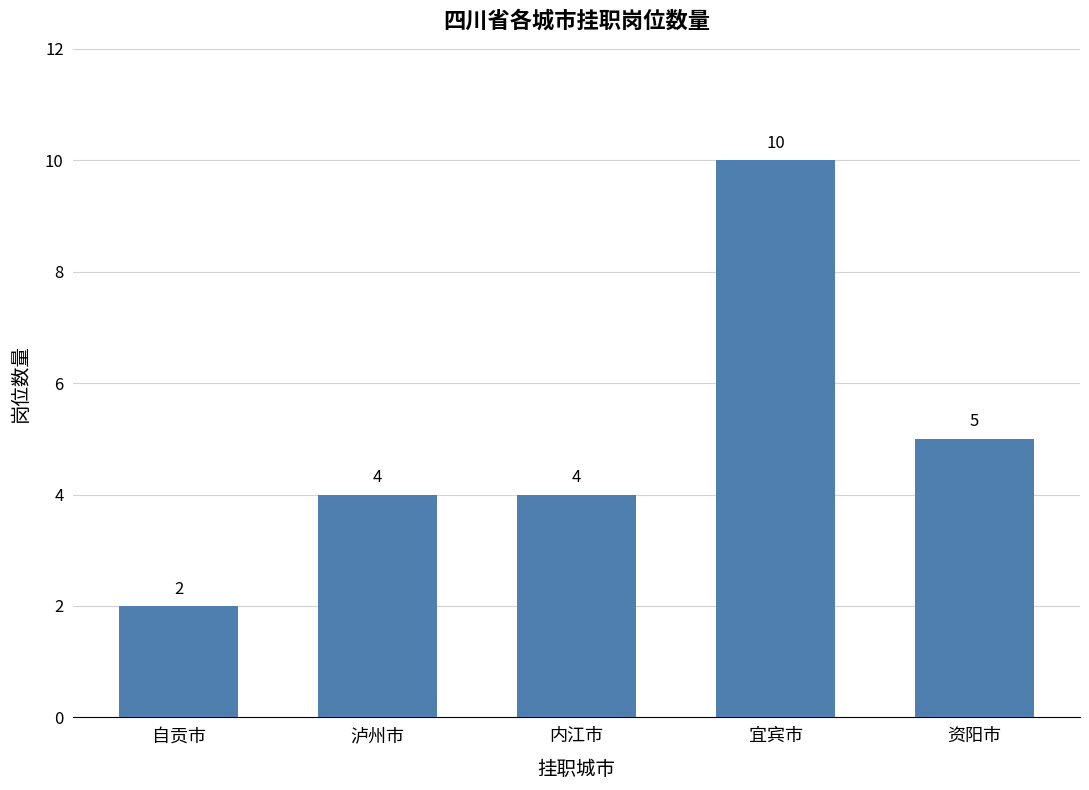

Which label corresponds to the smallest value in the chart?

自贡市